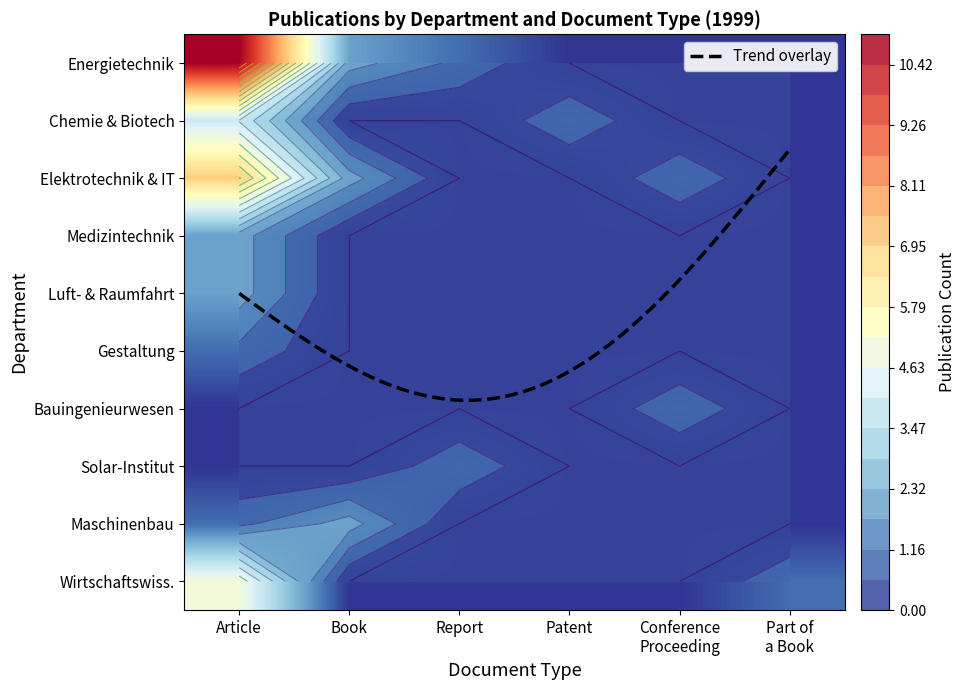

List the series in order of their peak value, lowest first.

Fachbereich Gestaltung, Fachbereich Bauingenieurwesen, Solar-Institut Jülich, Fachbereich Medizintechnik und Technomat, Fachbereich Luft- und Raumfahrttechnik, Fachbereich Maschinenbau und Mechatronik, Fachbereich Chemie und Biotechnologie, Fachbereich Wirtschaftswissenschaften, Fachbereich Elektrotechnik und Informat, Fachbereich Energietechnik